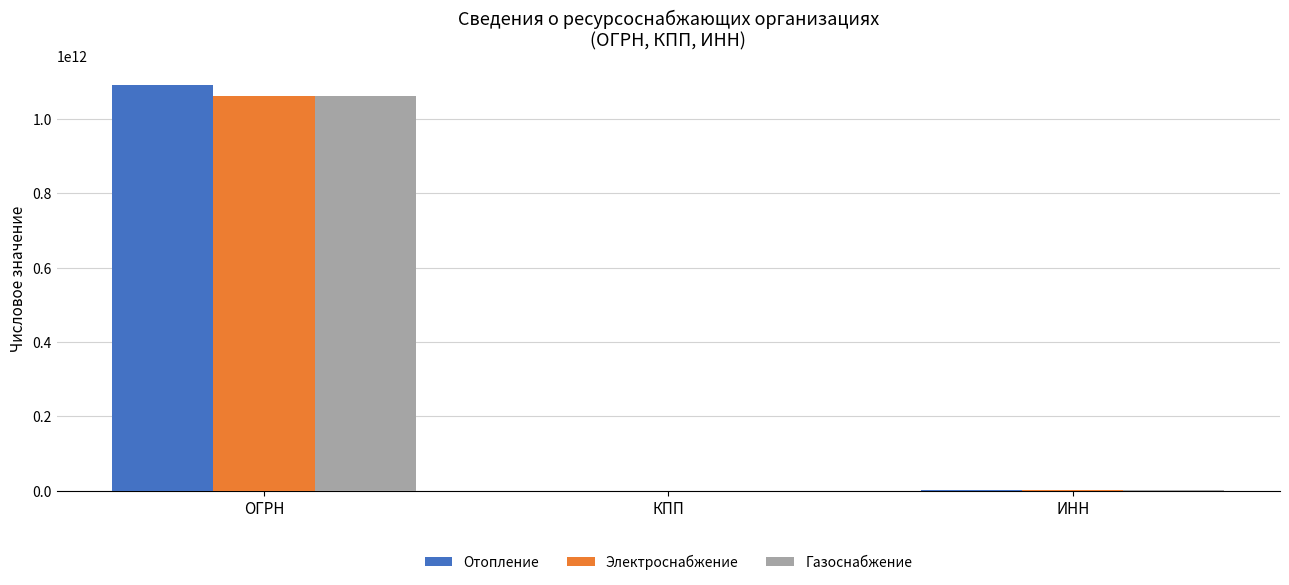

The Электроснабжение series shows 304349152127 at ОГРН. True or false?

False